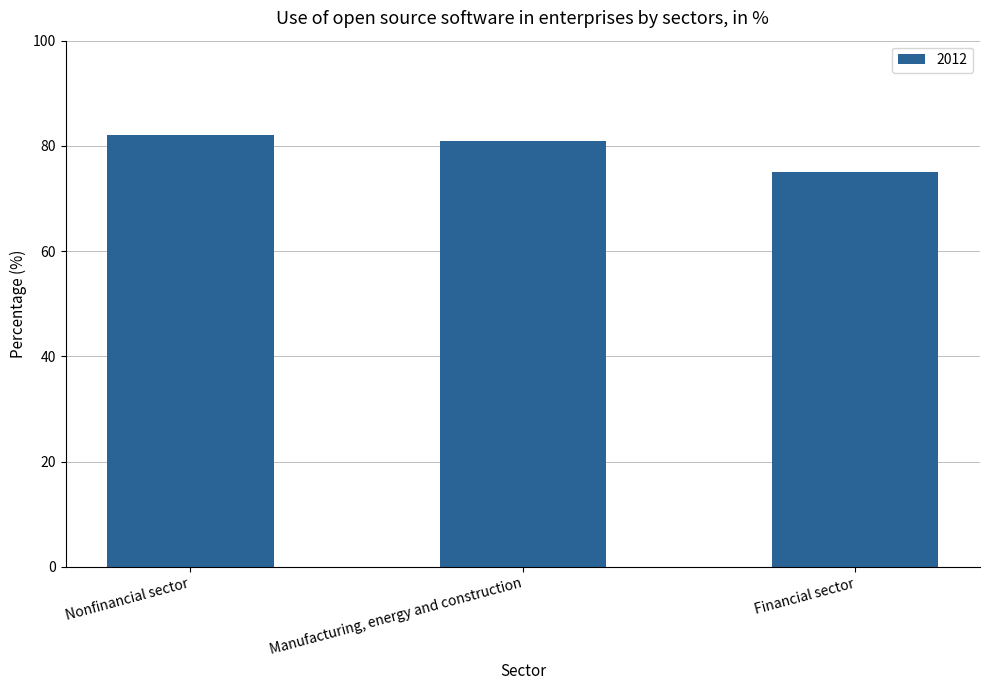

What is the value of the 1st bar from the left?

82.1